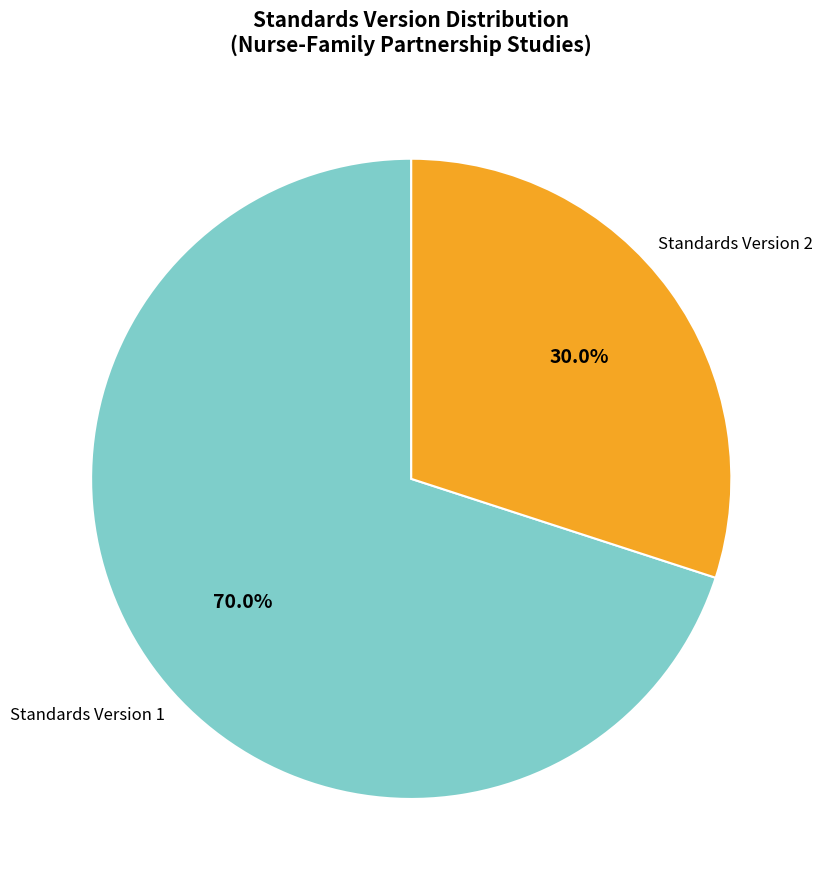

Is there any slice that represents more than half of the pie?

Yes